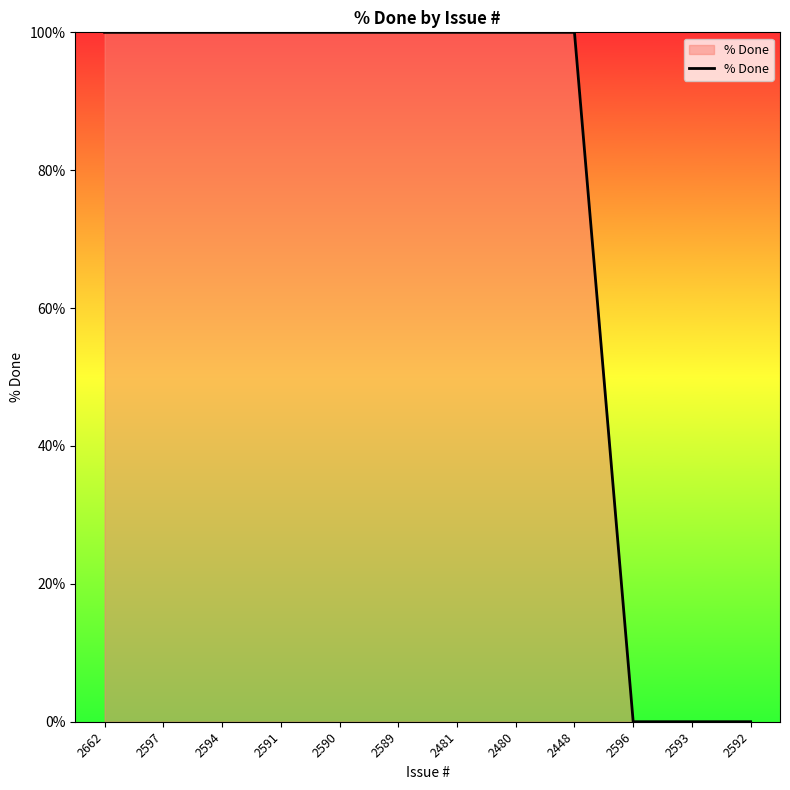

What is the average value?

75